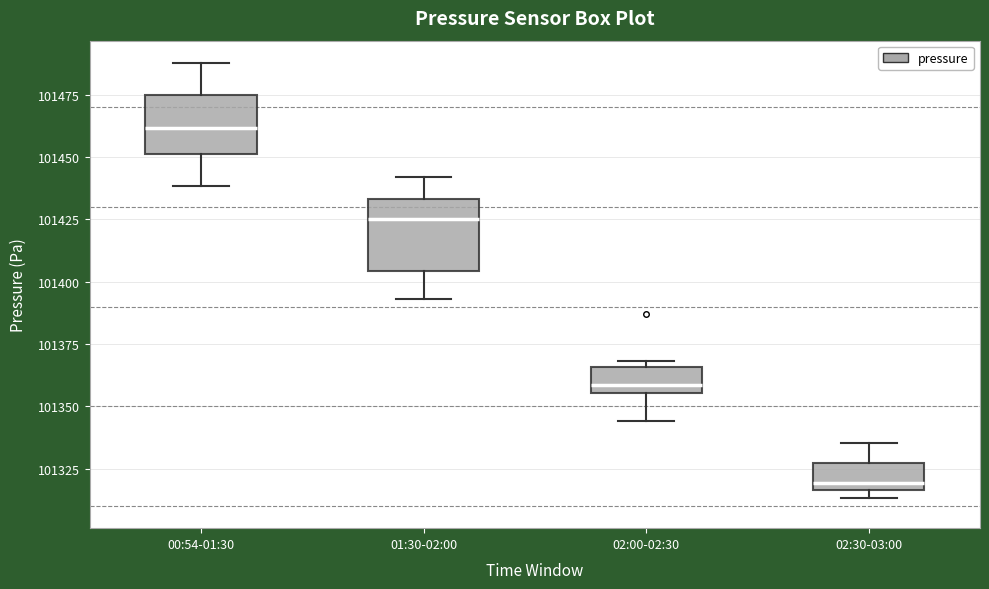

Reading left to right, read every box against the y-axis: the position of its median line, the range the box covers, and the ends of its whiskers. The values are not printed on the chart, so give them approximately, as read against the axis.

00:54-01:30: median 101460, box 101450 to 101475, whiskers 101440 to 101490
01:30-02:00: median 101425, box 101405 to 101435, whiskers 101395 to 101440
02:00-02:30: median 101360, box 101355 to 101365, whiskers 101345 to 101370
02:30-03:00: median 101320, box 101315 to 101325, whiskers 101315 (just below the box's lower edge) to 101335